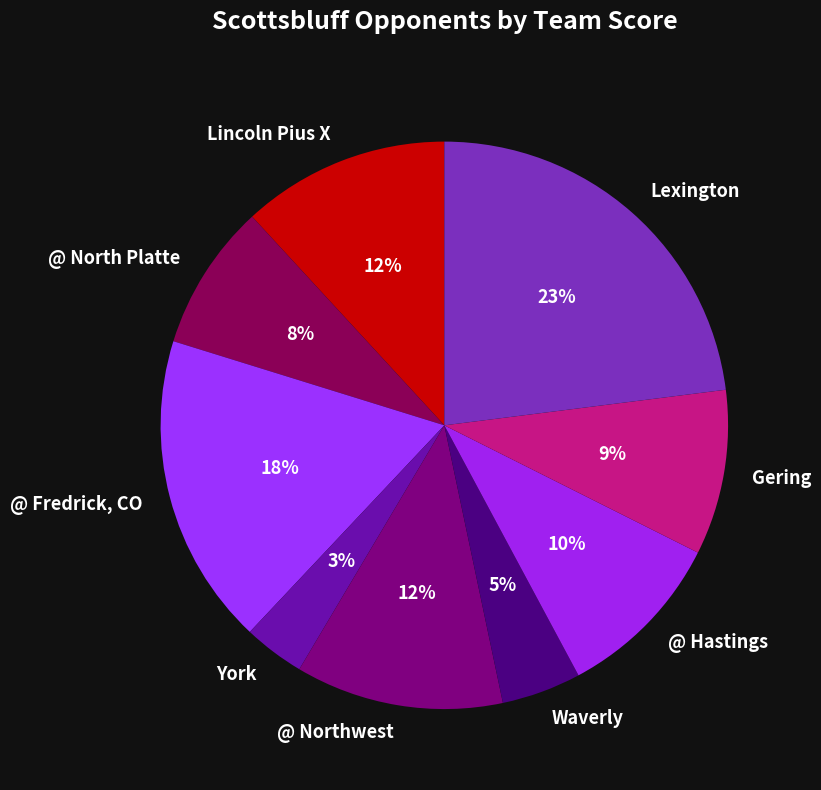

What is the smallest slice in the pie chart?

York